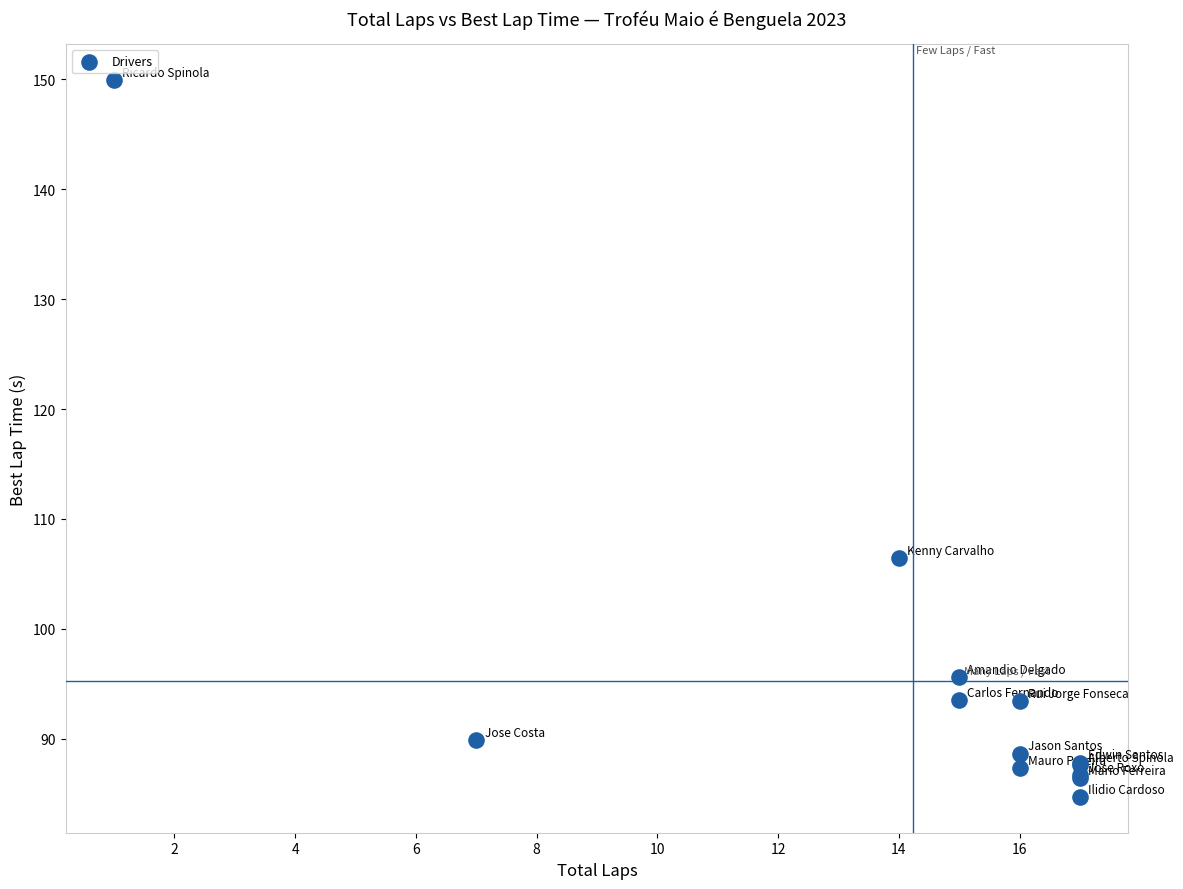

What Y value in the scatter plot is closest to 117?

106.5